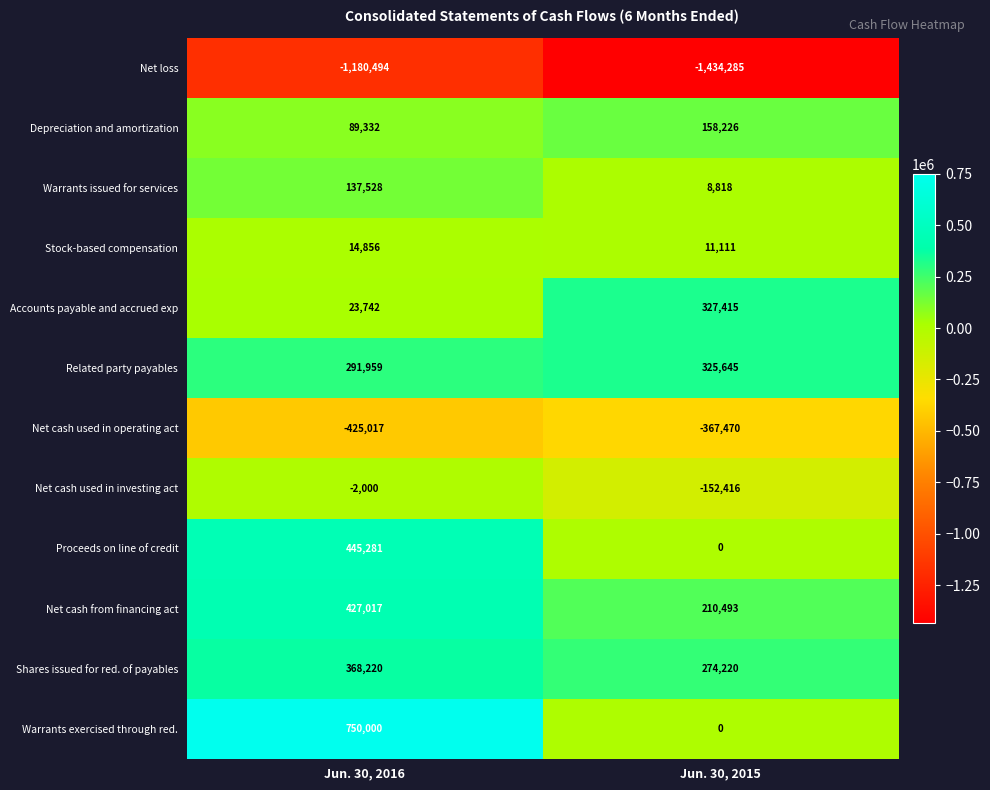

The value of Stock-based compensation at Jun. 30, 2016 is 14856. True or false?

True